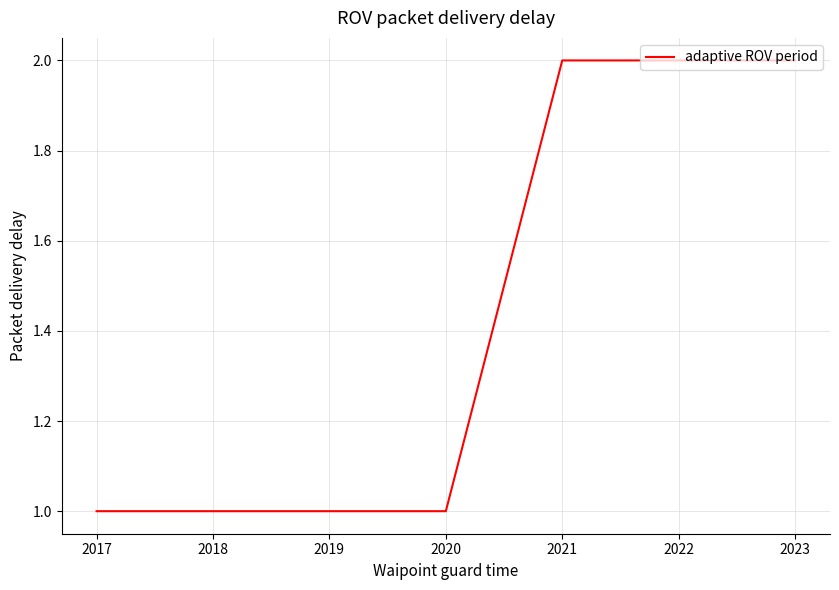

Read the value at 2022.

2